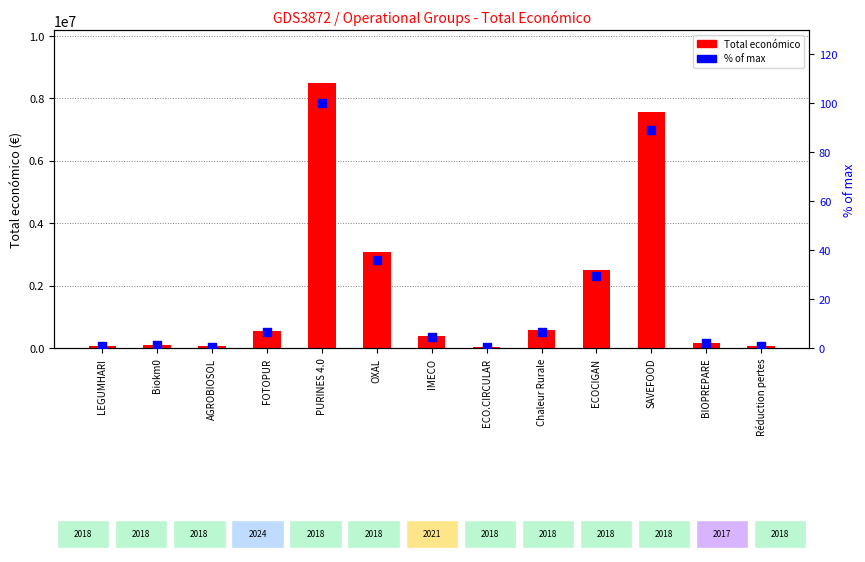

What are all the series names shown in the legend?

Total económico, % of max